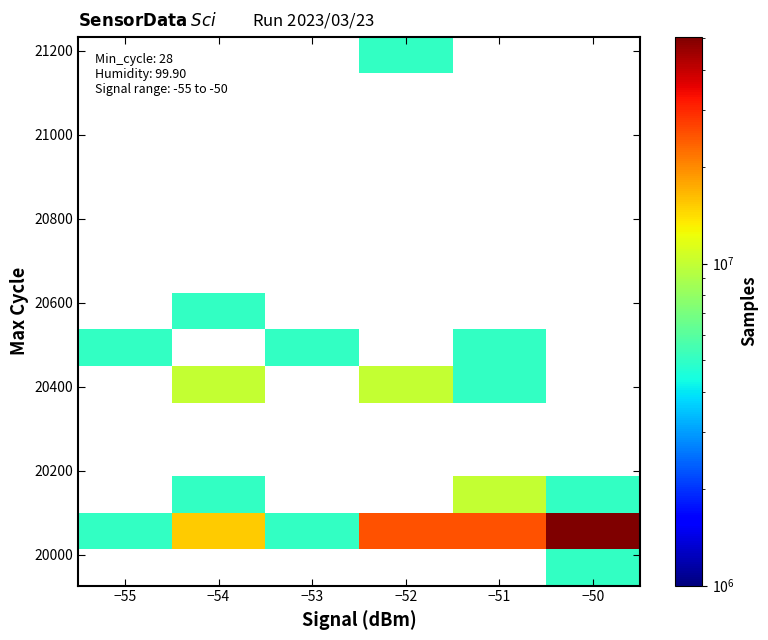

What is the smallest value displayed?

5060314.0